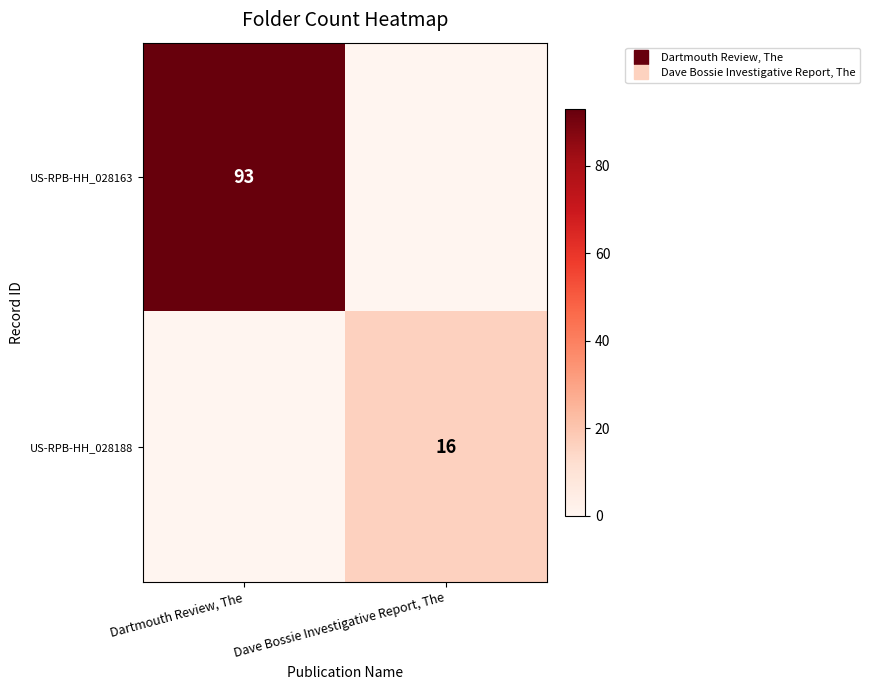

The value of US-RPB-HH_028188 at Dartmouth Review, The is -10. True or false?

False